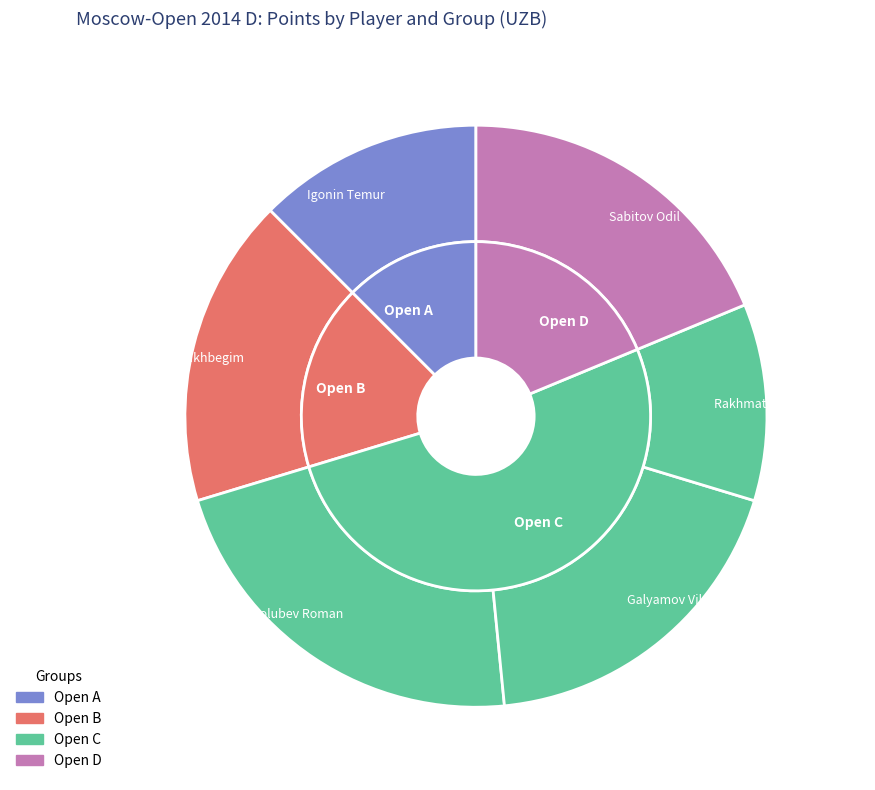

Is the sum of Igonin Temur and Rakhmatulaev Konstantin greater than half?

No